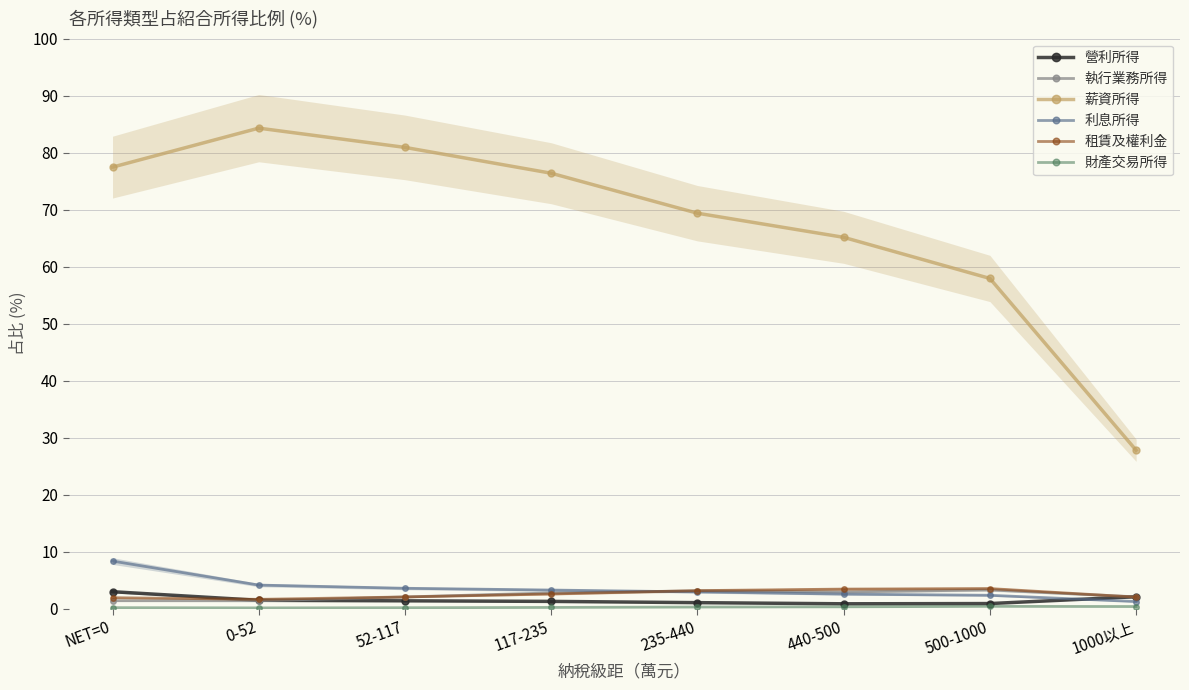

How many times do 利息所得 and 租賃及權利金 cross each other?

1